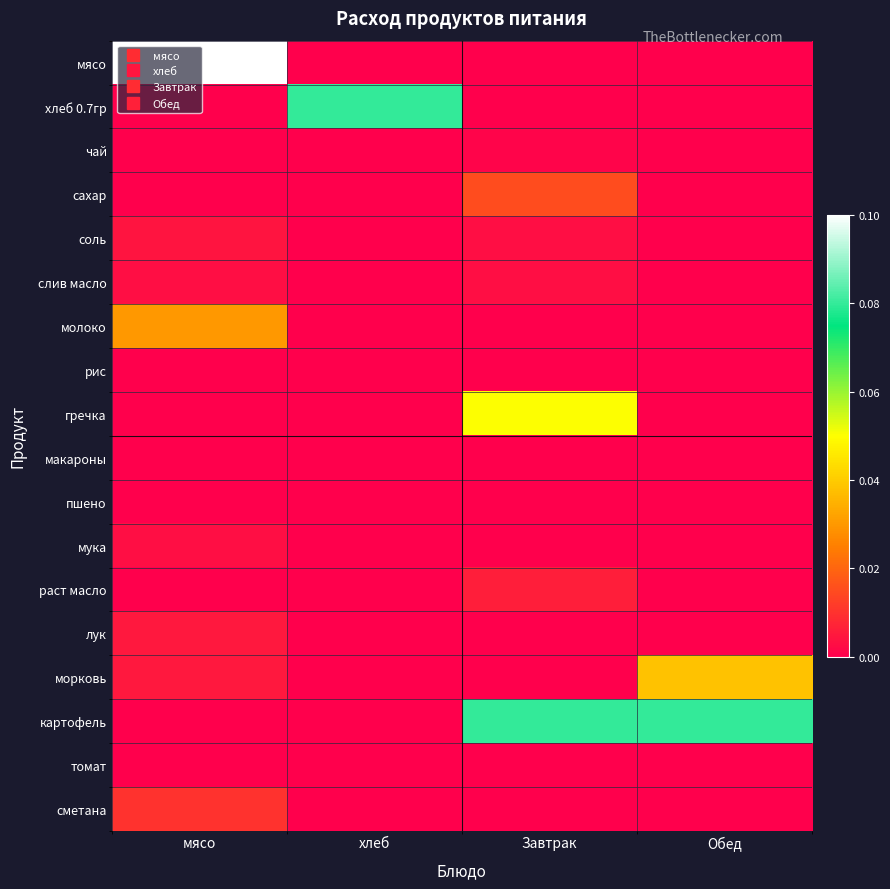

What is the difference between the highest and lowest values at Обед?

0.1